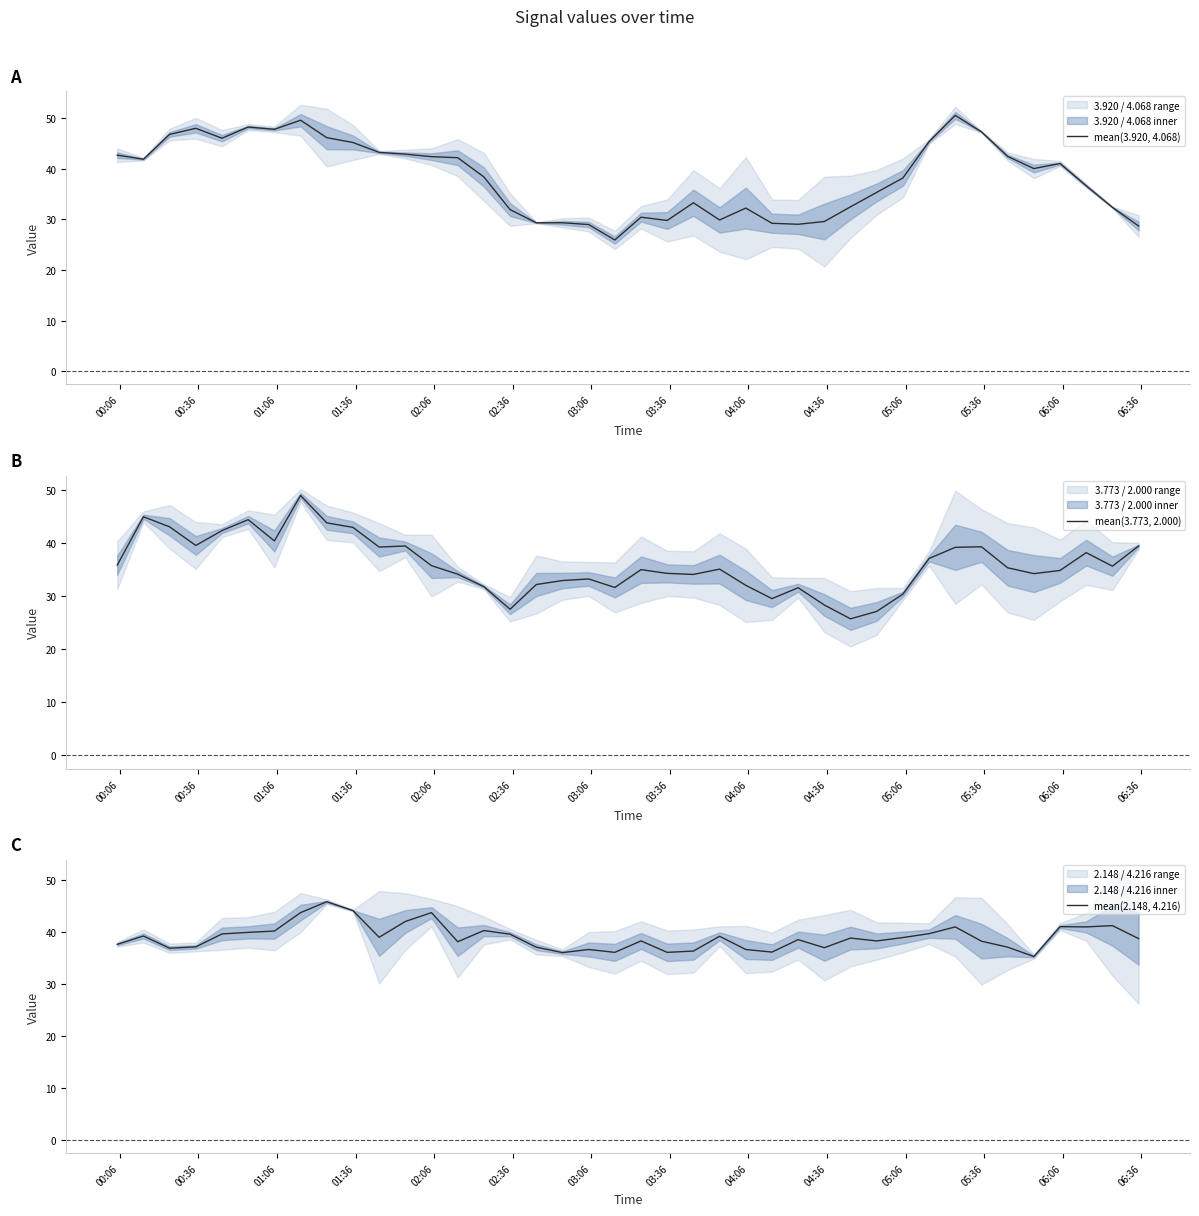

What is the value of the mean(3.773, 2.000) point at the 31st from the left?

30.4